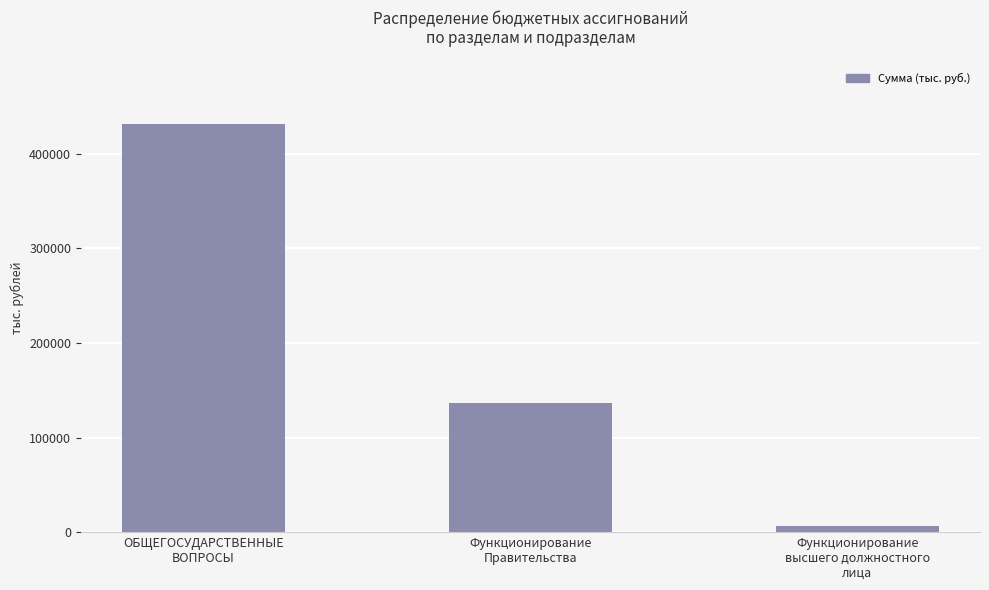

Does the chart contain stacked bars?

No